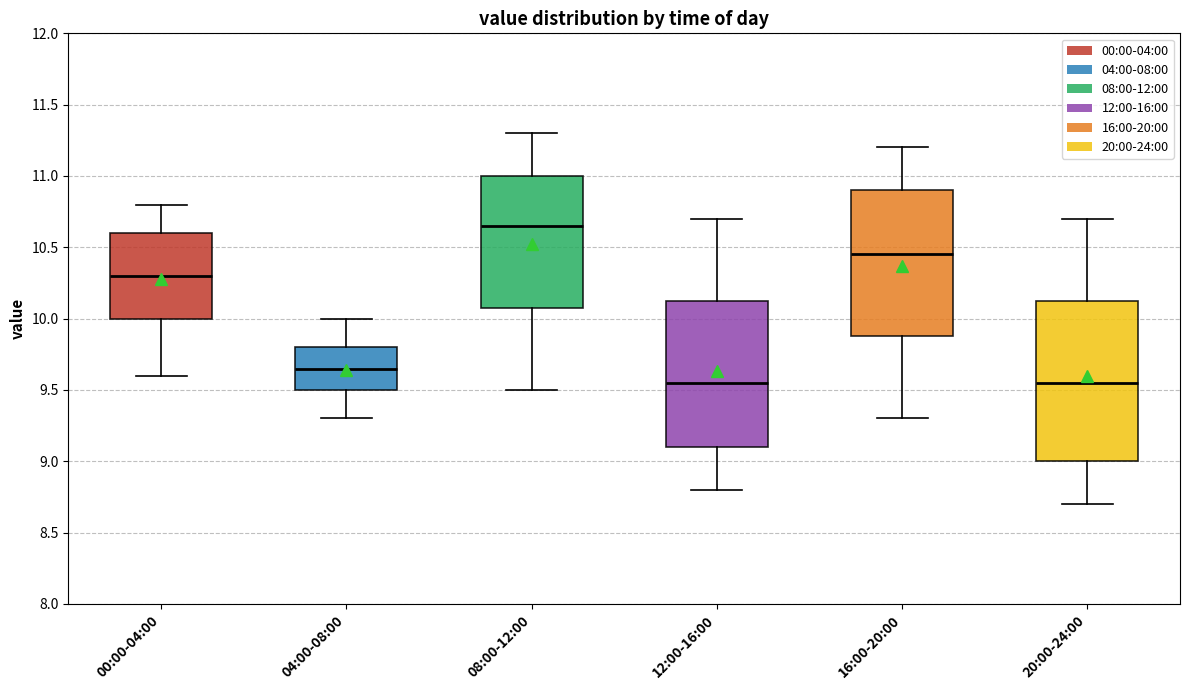

Which box is the tallest, from its lower edge to its upper edge?

20:00-24:00